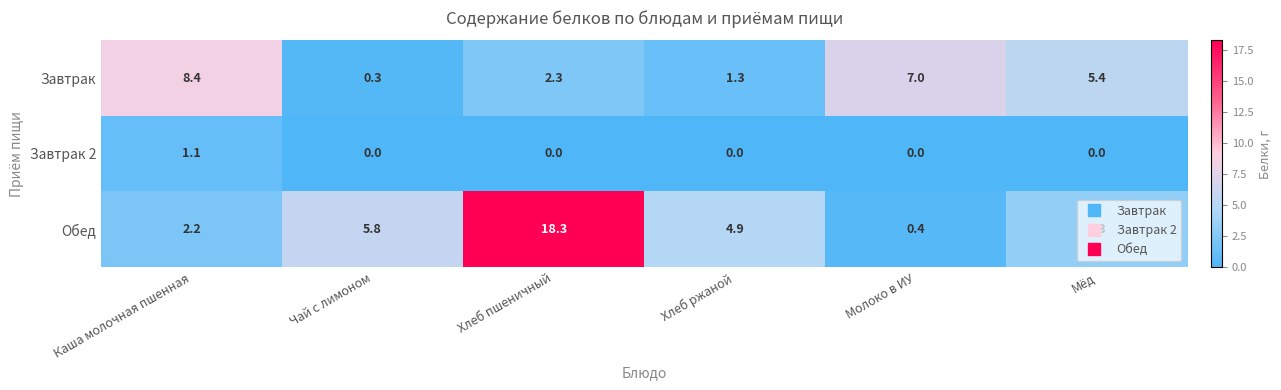

Read the Обед value at Хлеб пшеничный.

18.3